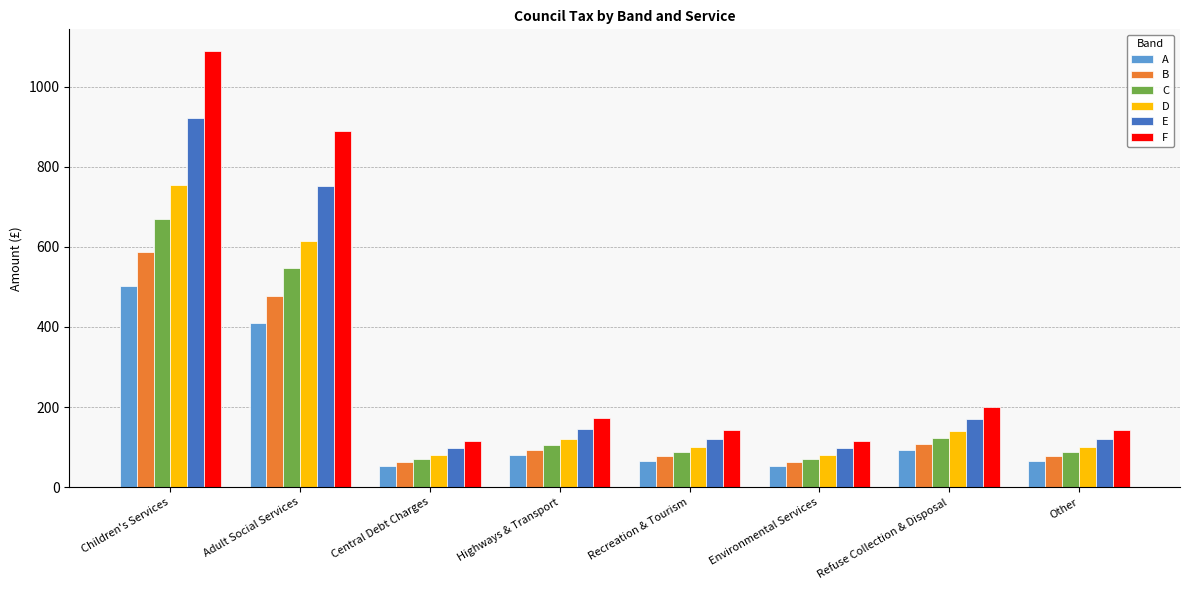

Which label corresponds to the largest value in the chart?

Children's Services